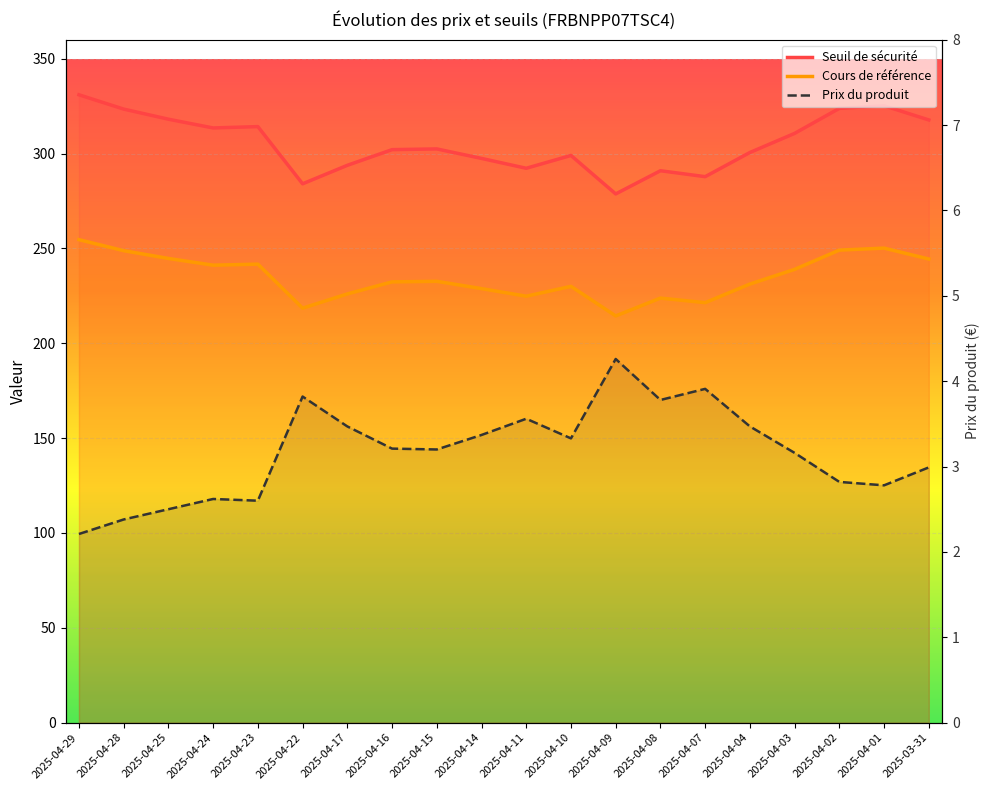

What are all the series names shown in the legend?

Seuil de sécurité, Cours de référence, Prix du produit